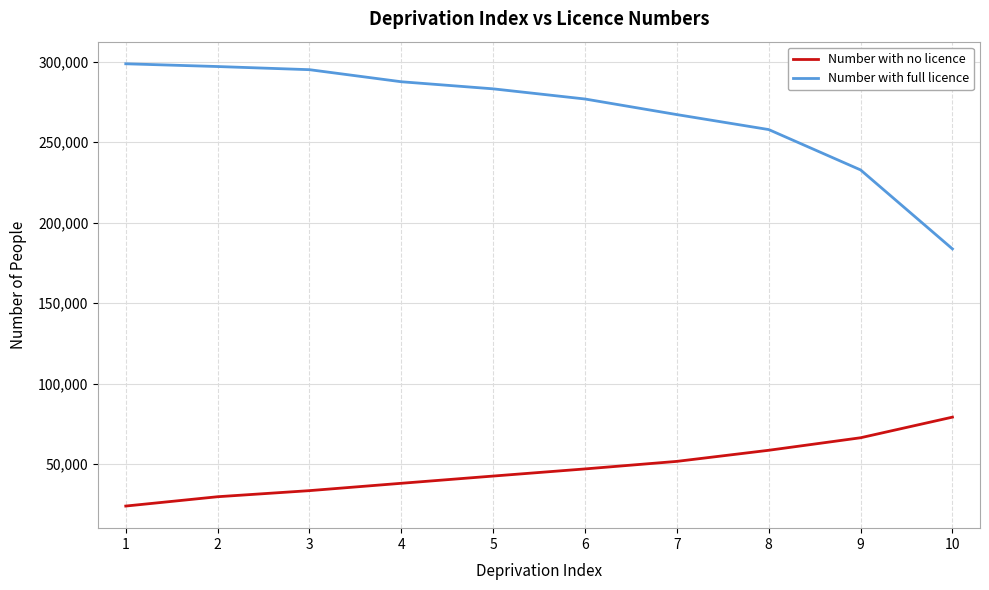

How many values in the Number with no licence series are below 47109?

5